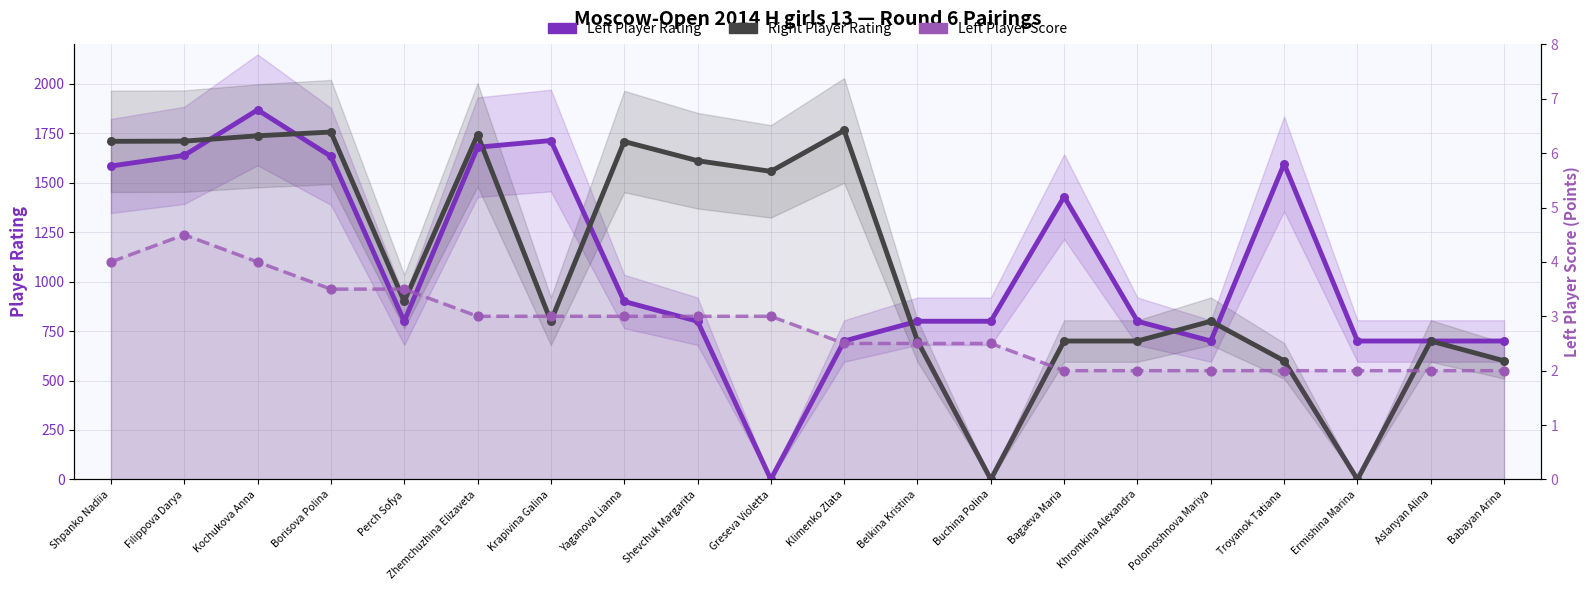

Which series has the largest Y range (max minus min)?

Left Player Rating